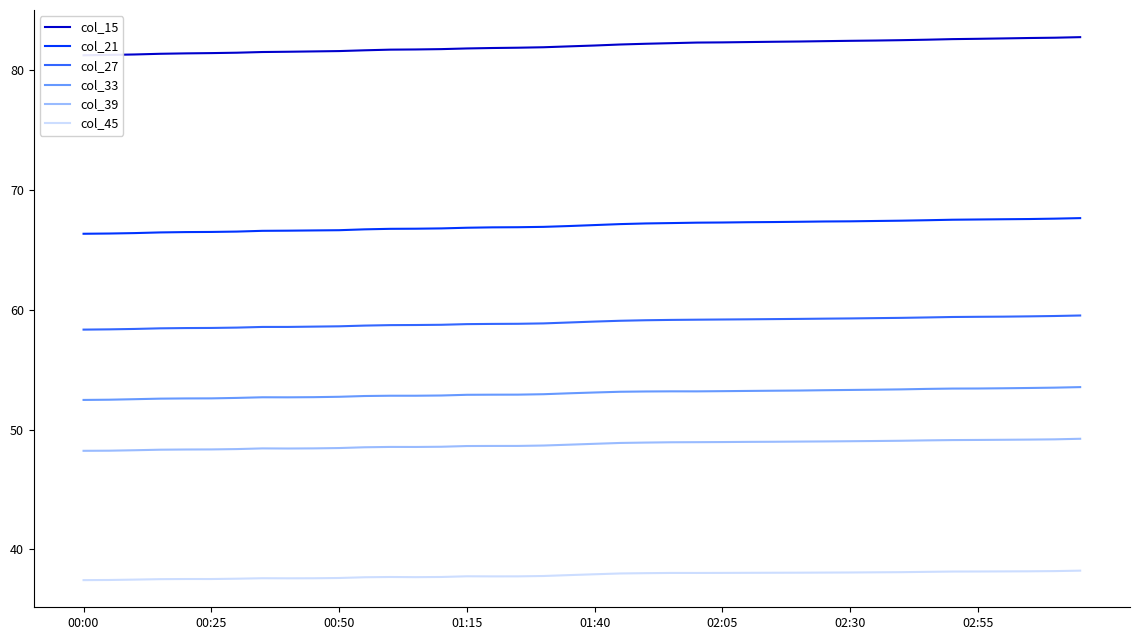

What is the total value across all series at 9?

345.5